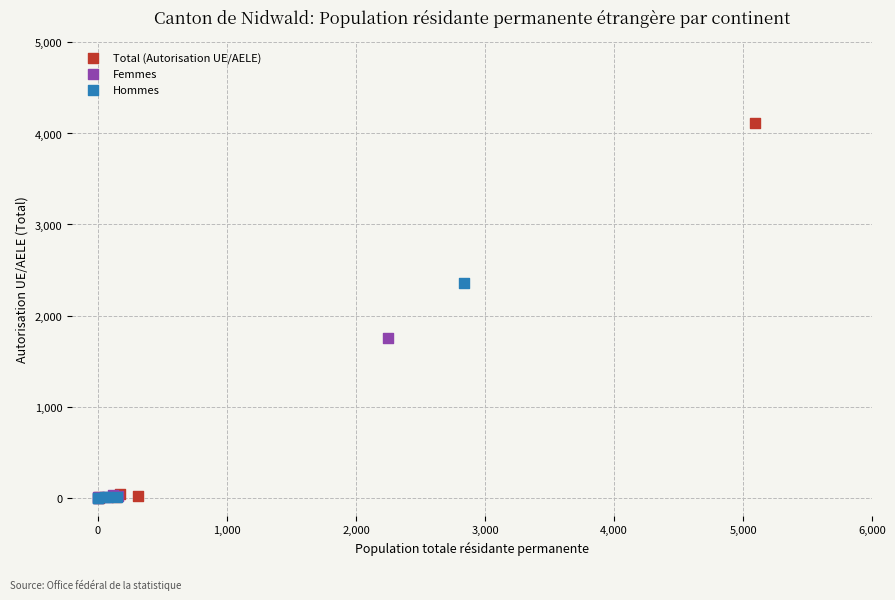

Which series has the widest spread of Y values?

Total (Autorisation UE/AELE)